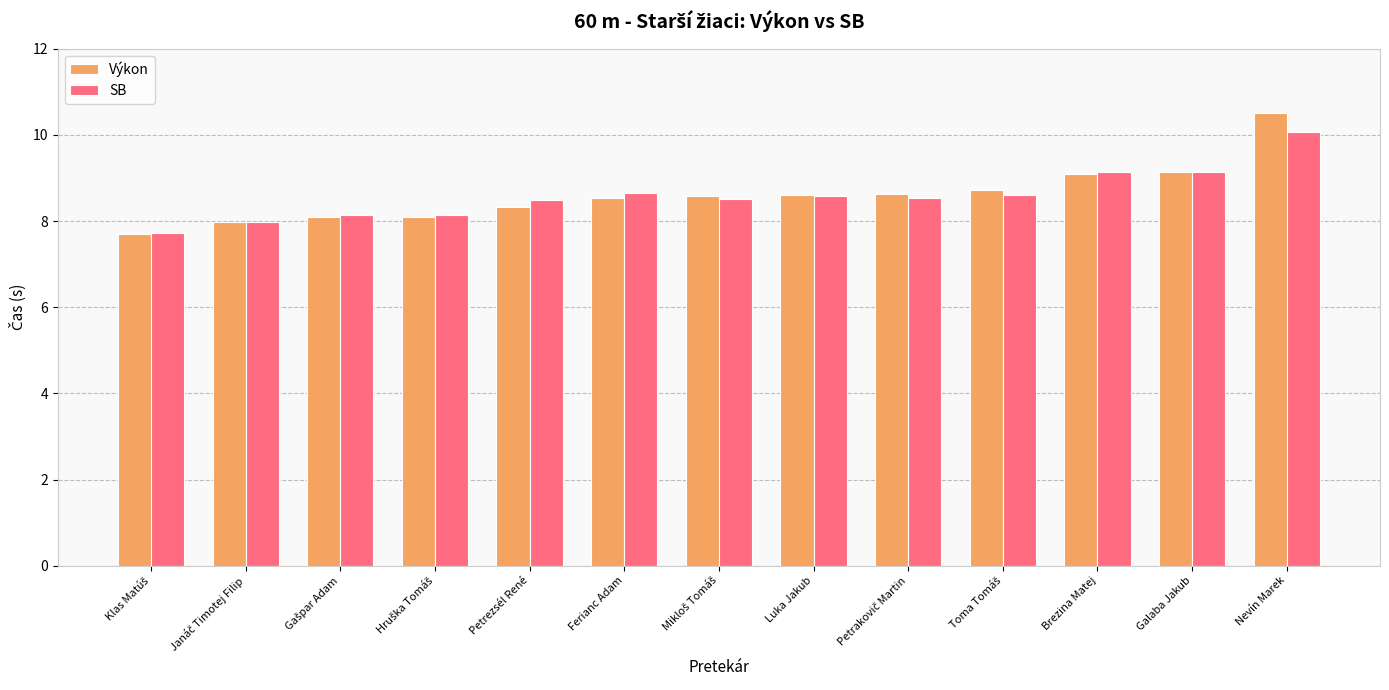

At which category is the sum across all series the highest?

Nevín Marek